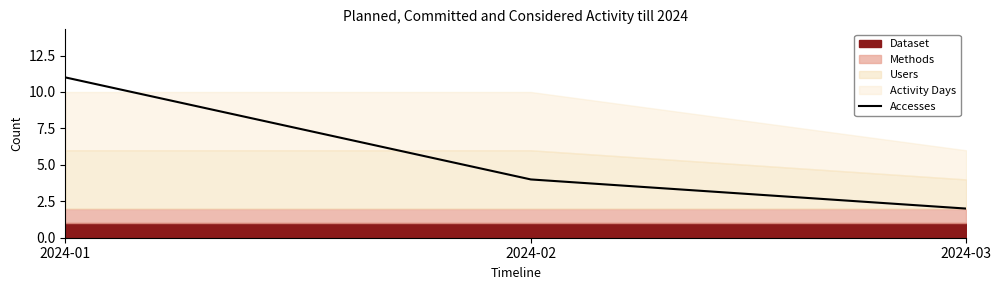

How many lines are shown in the chart?

1